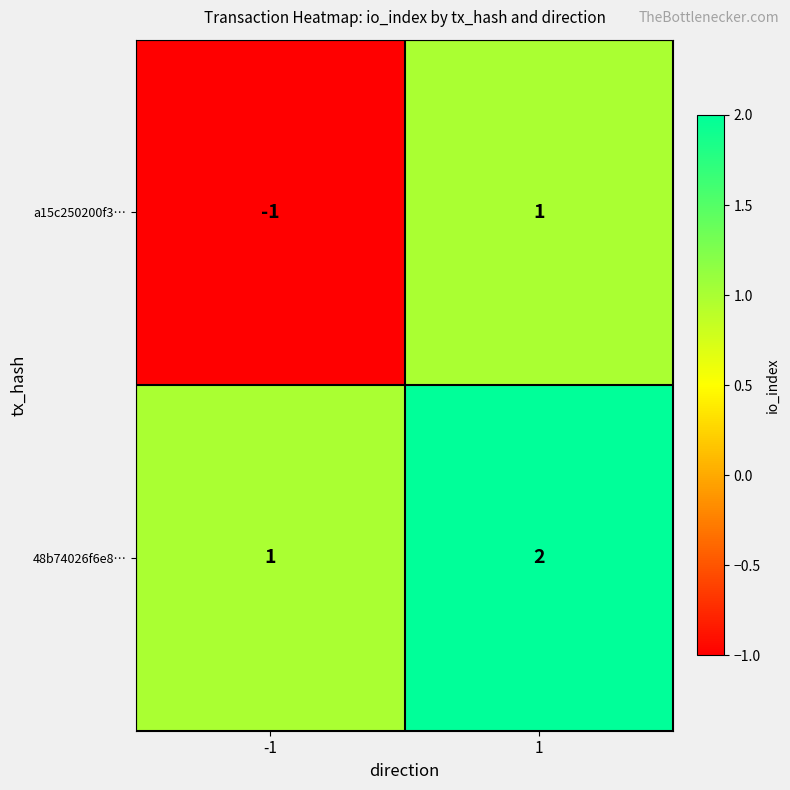

What is the total value across all series at 1?

3